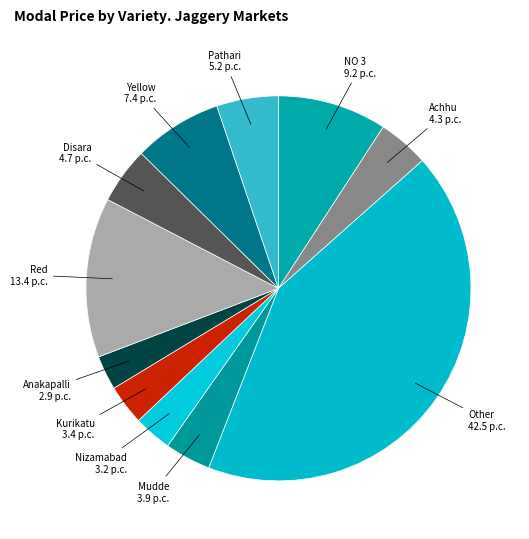

Count the number of slices in the pie.

11